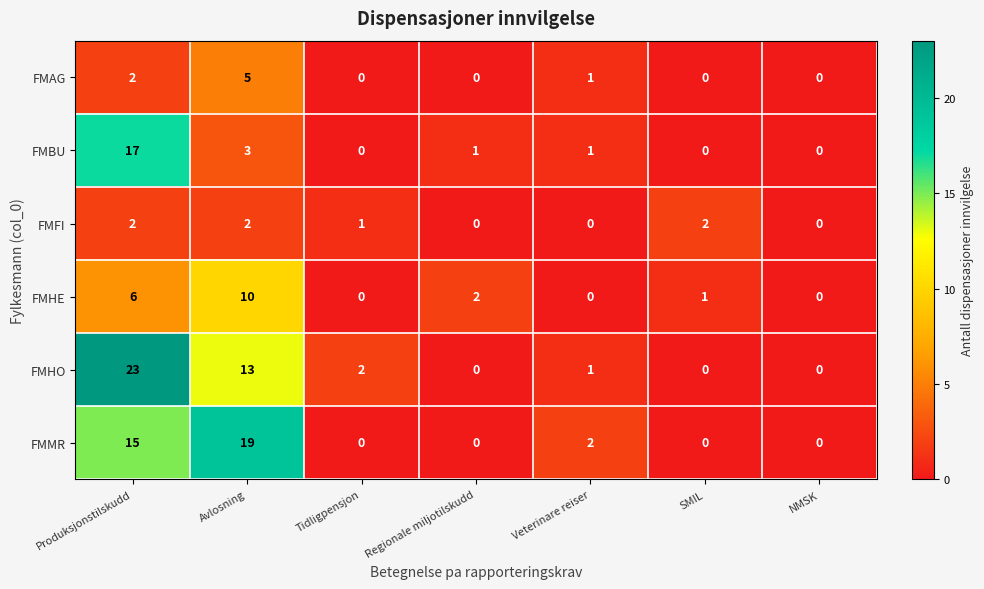

At which label does FMHO first exceed 1?

Produksjonstilskudd